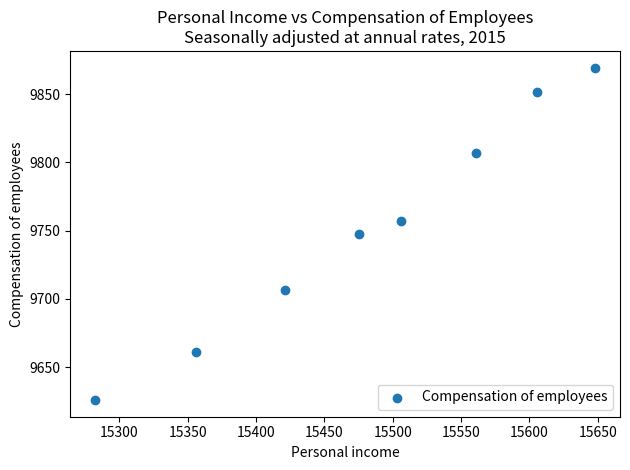

What is the range of X values (max minus min)?

365.6